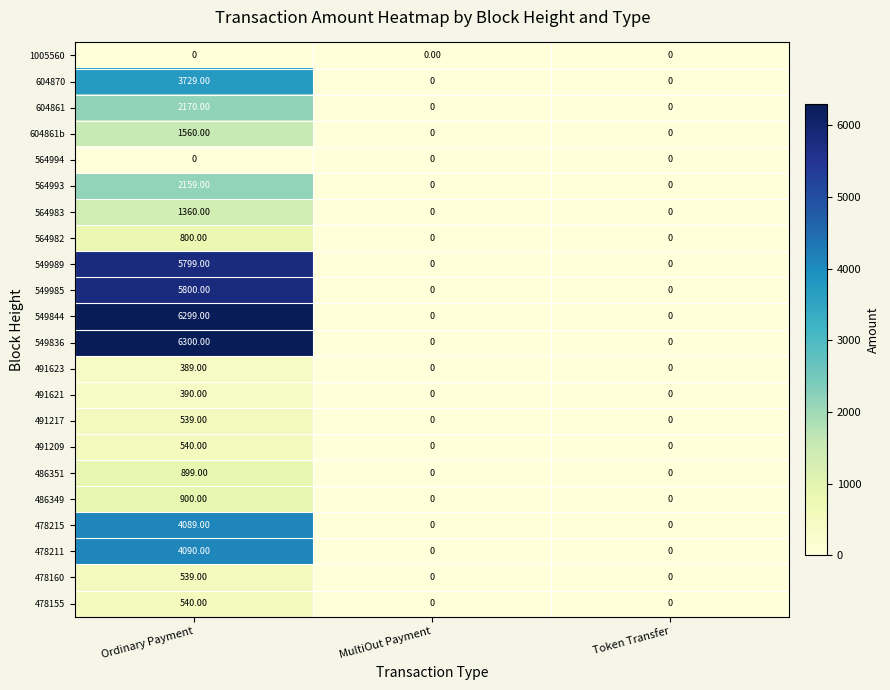

At which label does 604861b reach its peak?

Ordinary Payment